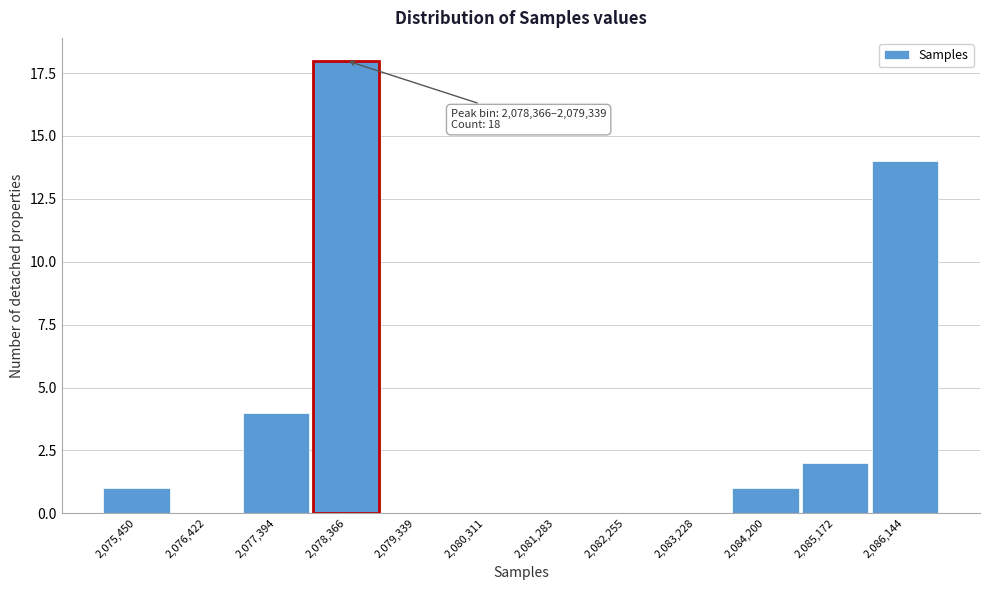

Reading left to right, extract all data points from this chart.

2,075,450=1	2,076,422=0	2,077,394=4	2,078,366=18	2,079,339=0	2,080,311=0	2,081,283=0	2,082,255=0	2,083,228=0	2,084,200=1	2,085,172=2	2,086,144=14